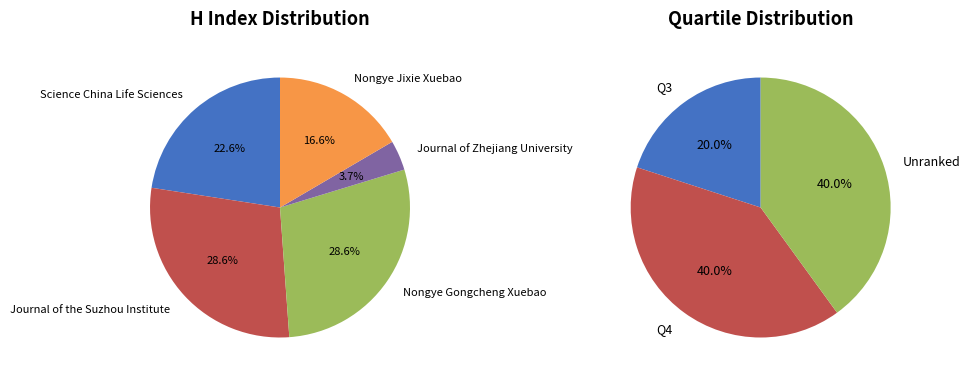

To the nearest percent, what is the combined percentage of Journal of Zhejiang University and Nongye Gongcheng Xuebao?

32%